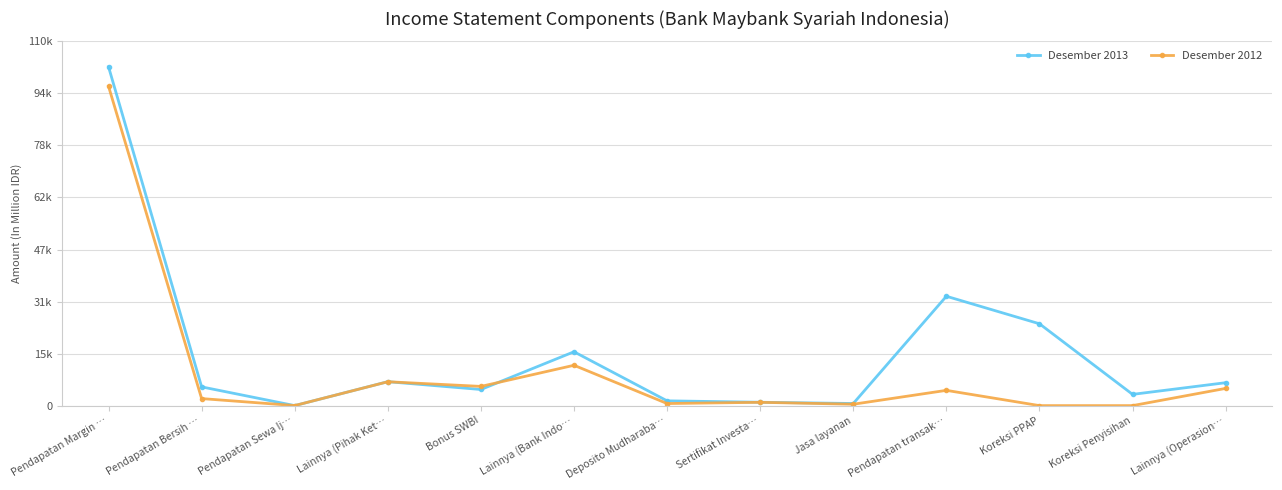

What position from the right is Koreksi Penyisihan?

2